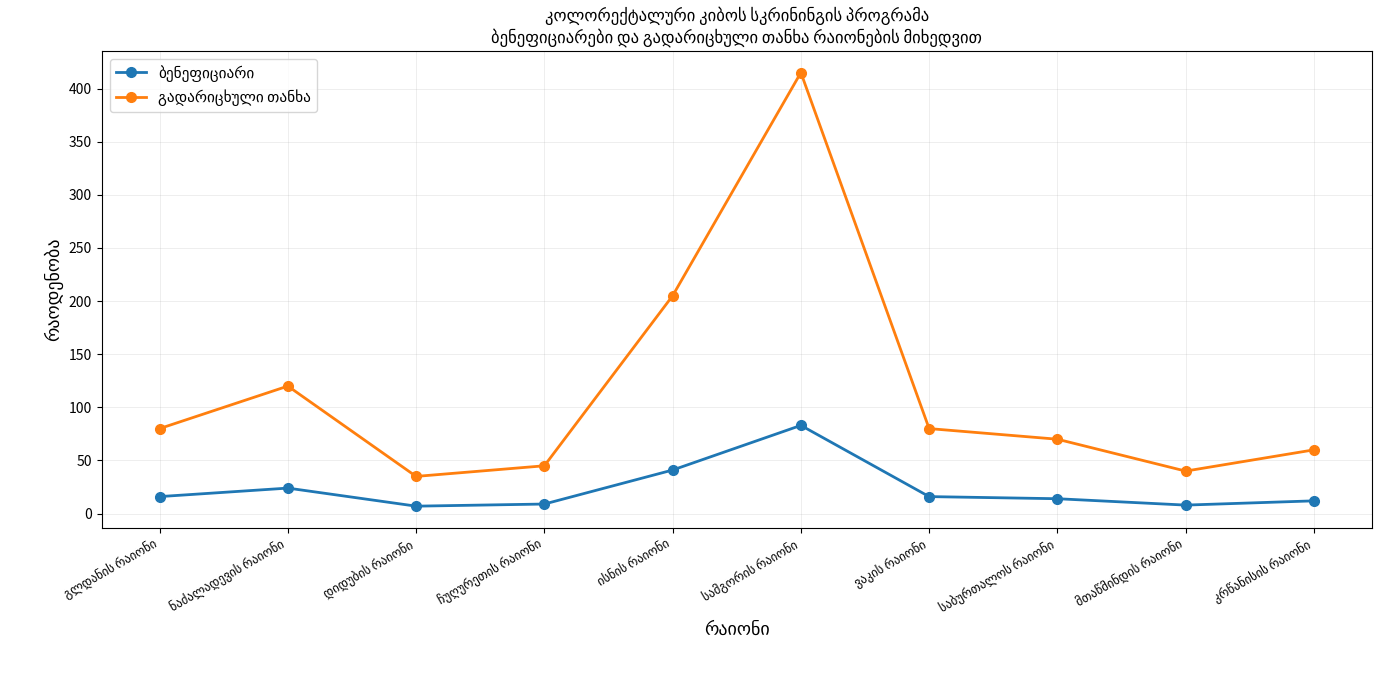

What is the maximum value shown in the chart?

415